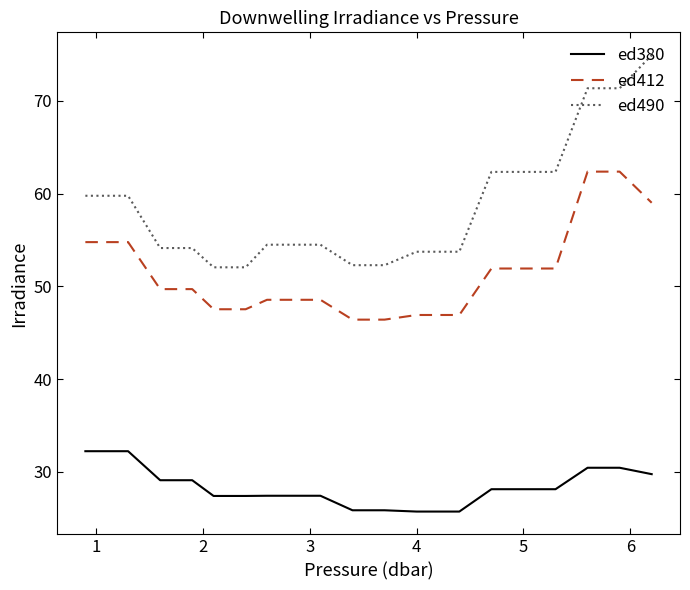

Which series has the largest range (max minus min)?

ed490